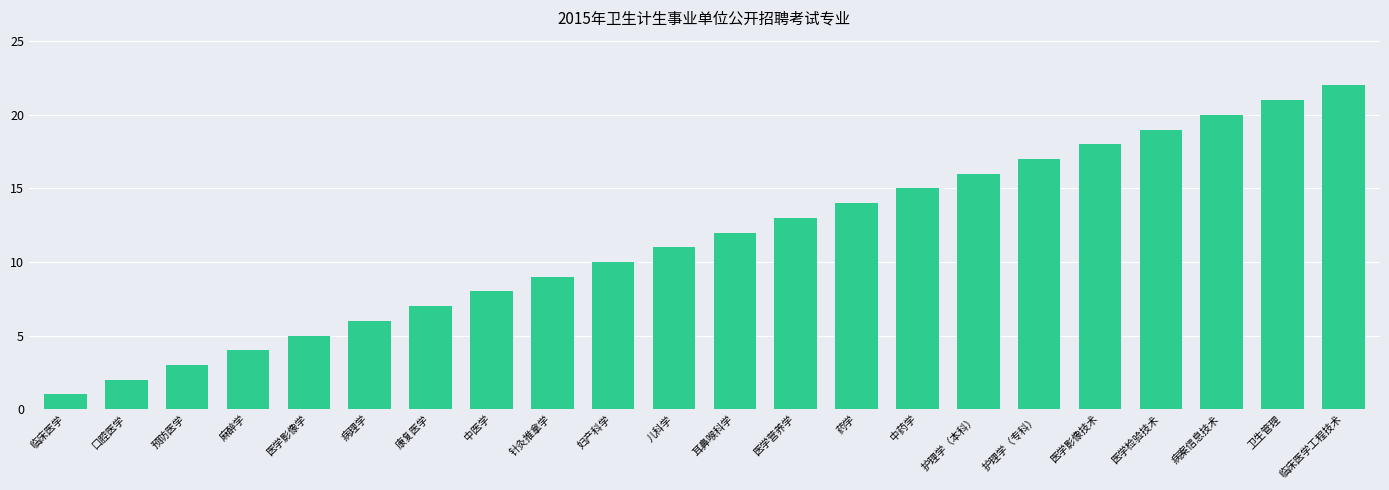

What is the minimum value shown in the chart?

1